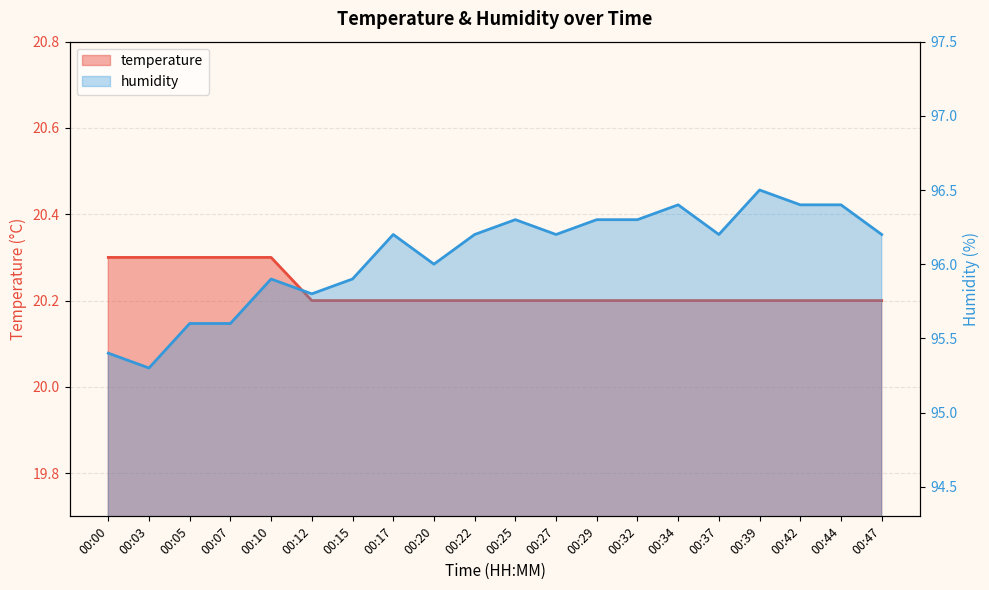

What is the difference between the temperature values at 00:44 and 00:10?

0.1